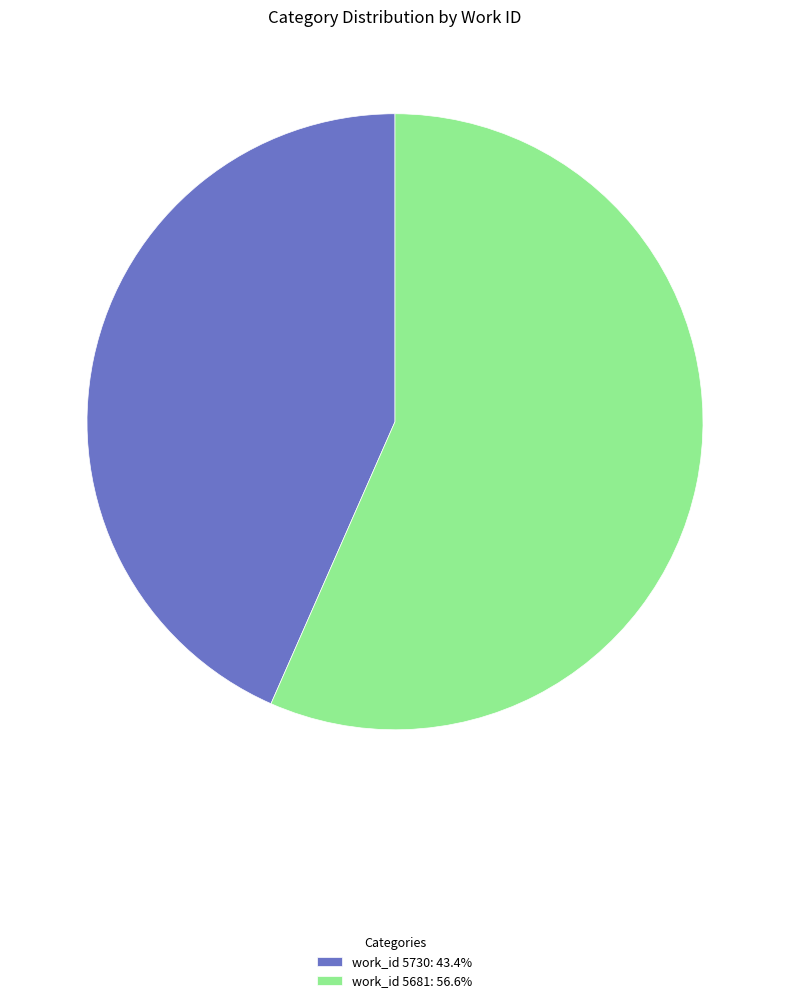

What is the ratio of the value at work_id 5730: 43.4% to the value at work_id 5681: 56.6%?

0.8